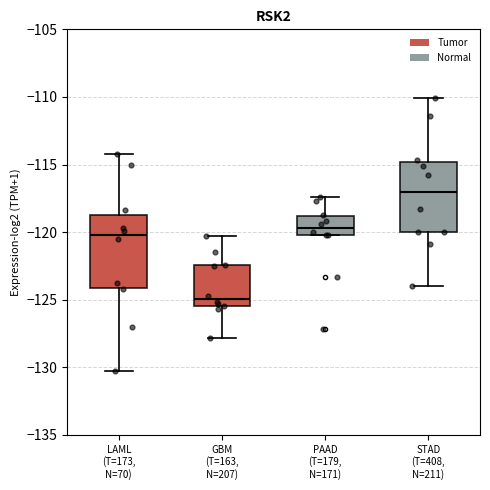

Where does the upper whisker of the box for STAD (T=408, N=211) end on the y-axis? The values are not printed on the chart, so give them approximately, as read against the axis.

-110.0